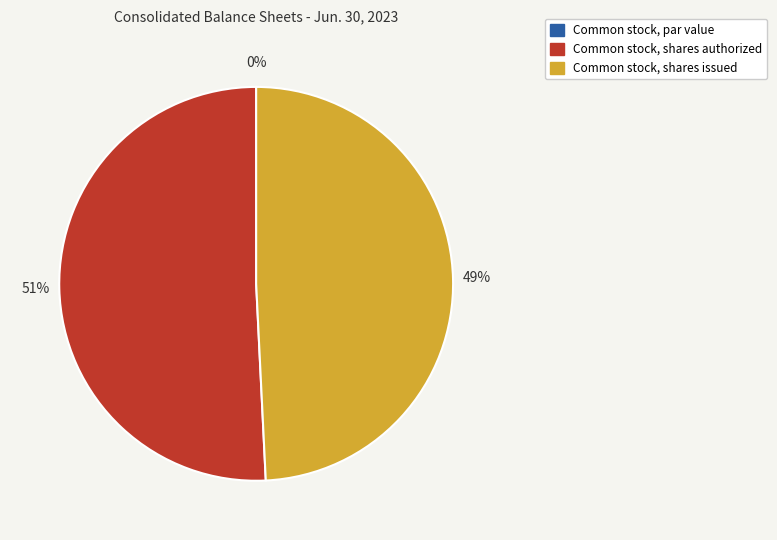

What is the smallest slice in the pie chart?

Common stock, par value